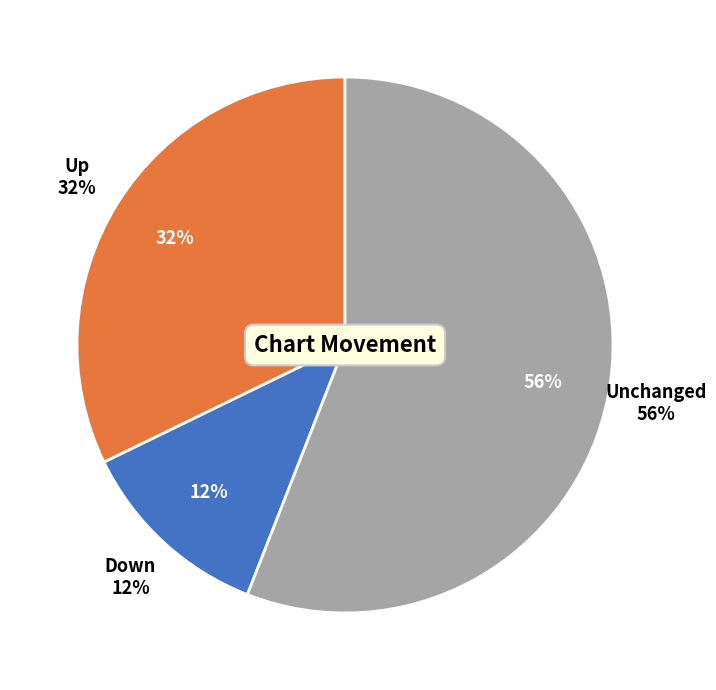

How many segments does this pie chart have?

3